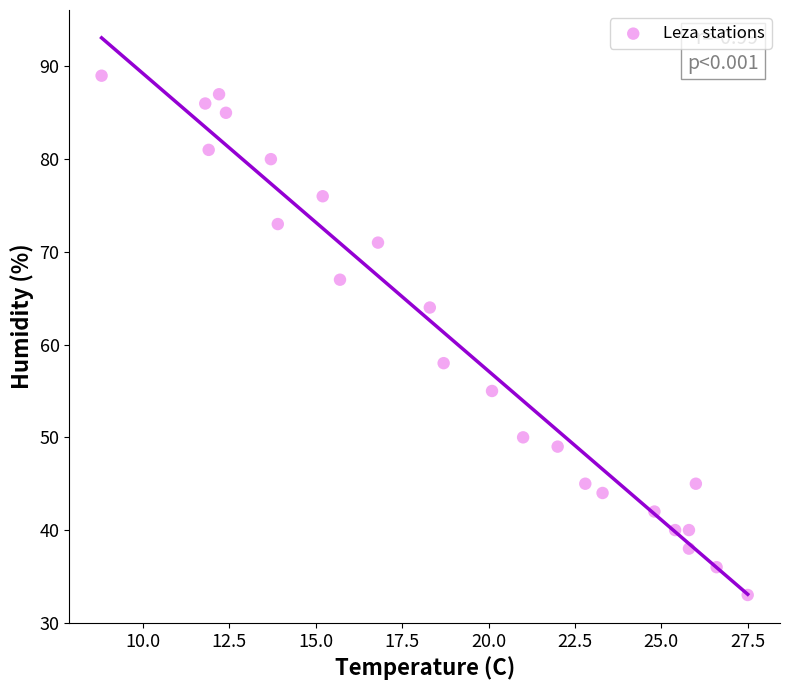

What is the range of Y values (max minus min)?

56